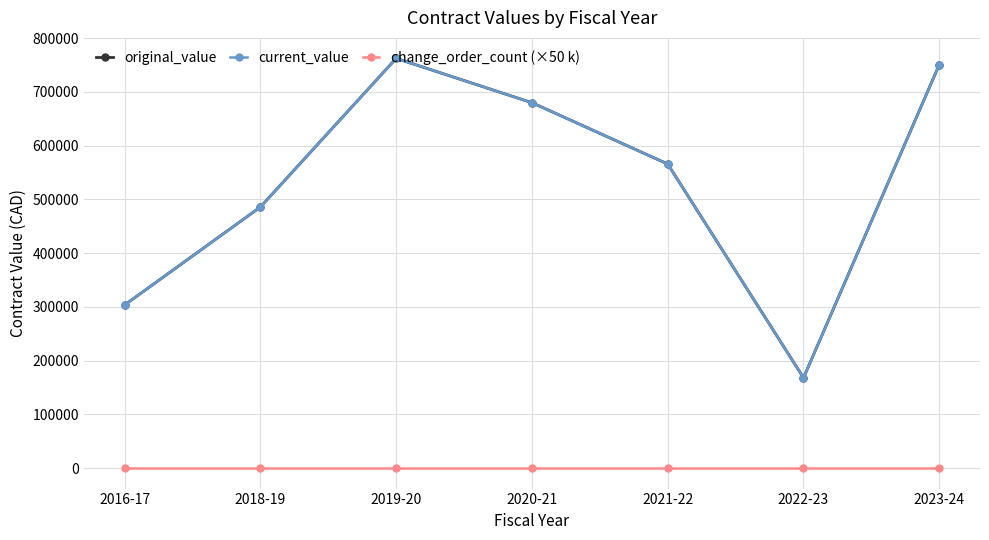

Does the chart have visible grid lines?

Yes